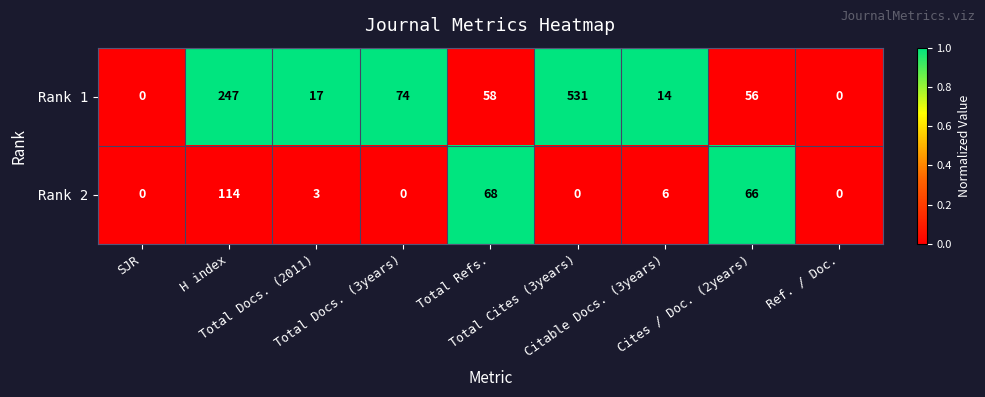

What is the average value of the Rank 1 series?

111